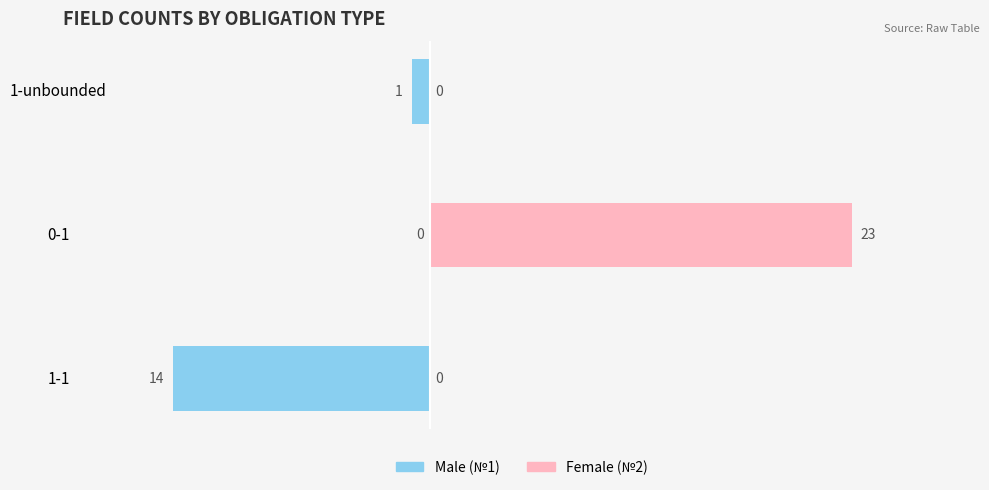

Rank the series at 0-1 from highest to lowest value.

Female, Male